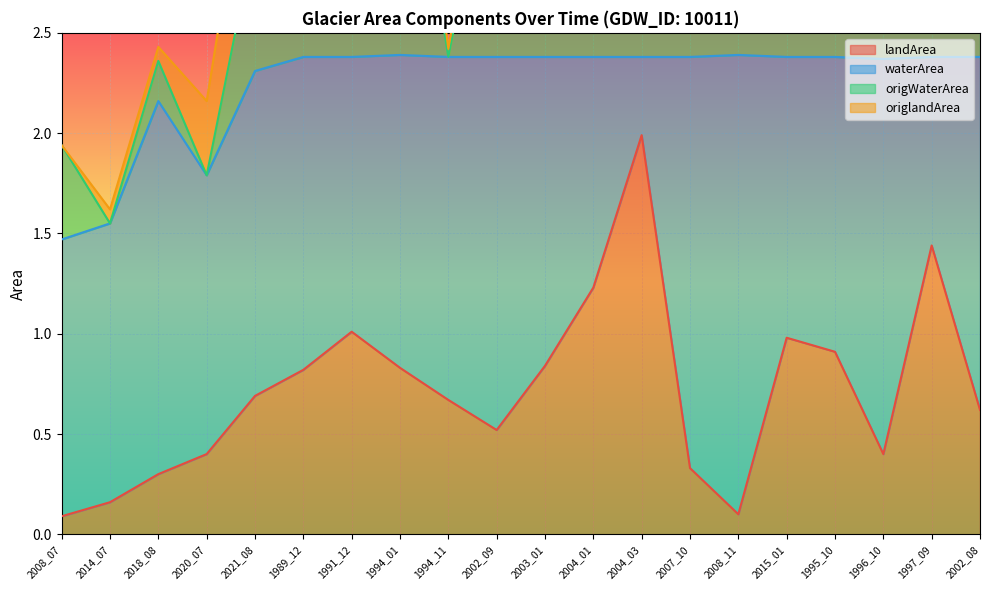

Between 2014_07 and 1994_11, which is larger?

1994_11